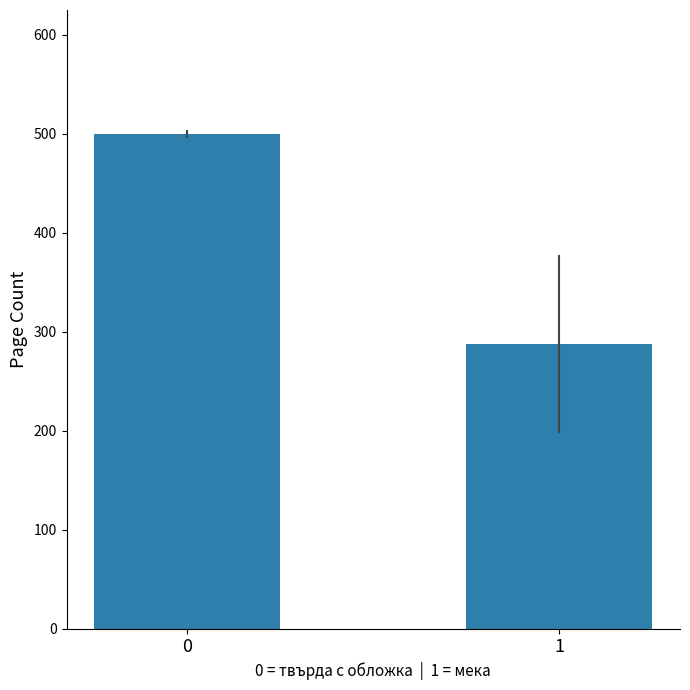

What value does the data have at 0?

500.0